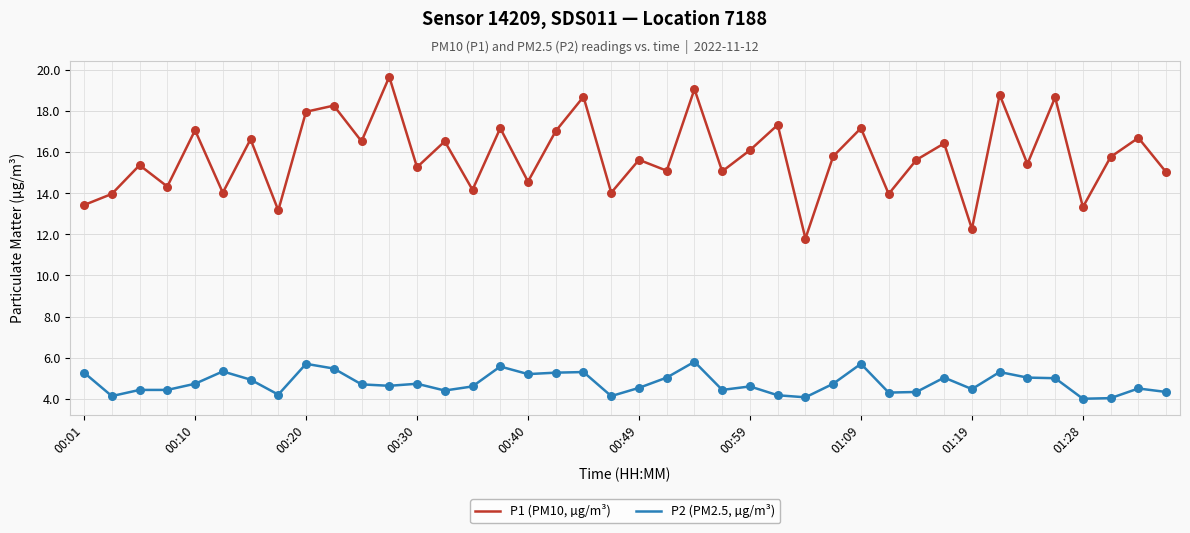

What are all the series names shown in the legend?

P1 (PM10, µg/m³), P2 (PM2.5, µg/m³)